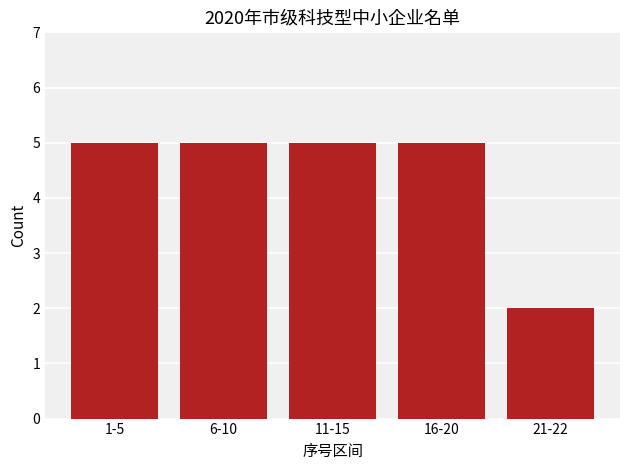

At which category does the chart reach its minimum across all series?

21-22